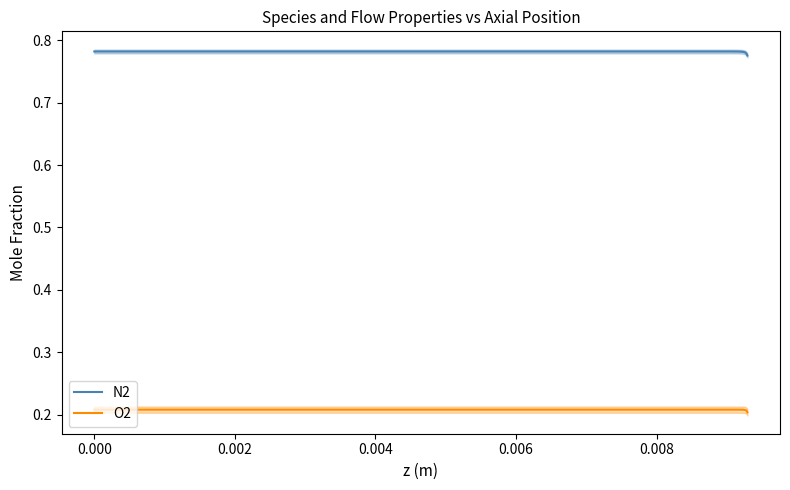

Which series has the widest spread of values?

N2